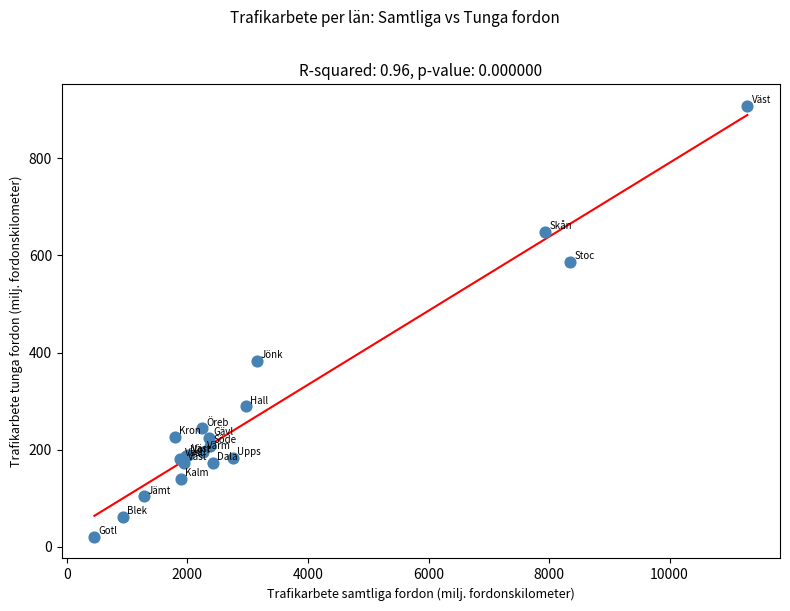

What Y value in the scatter plot is closest to 464?

382.8